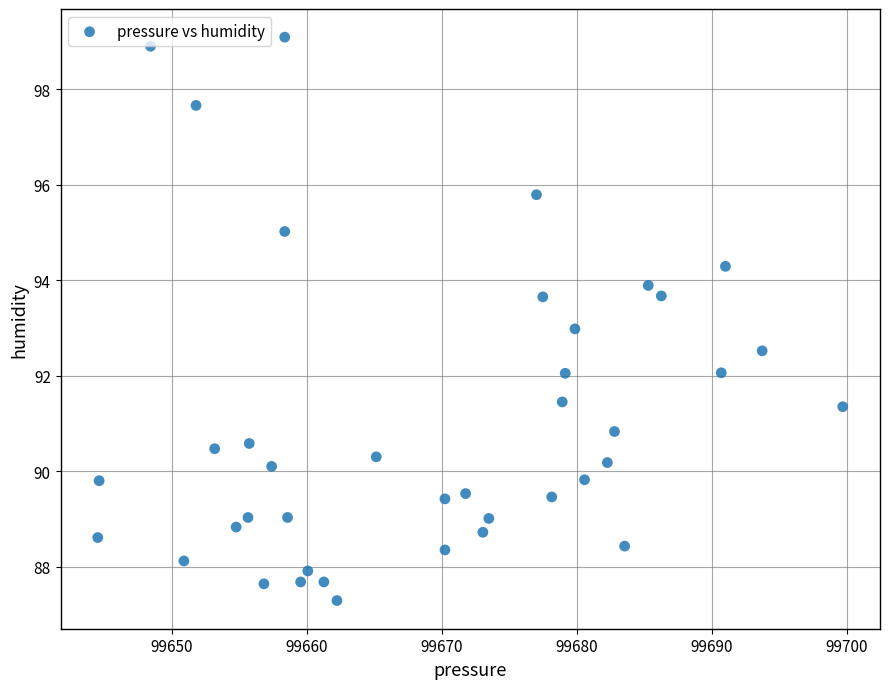

What is the range of X values (max minus min)?

55.2